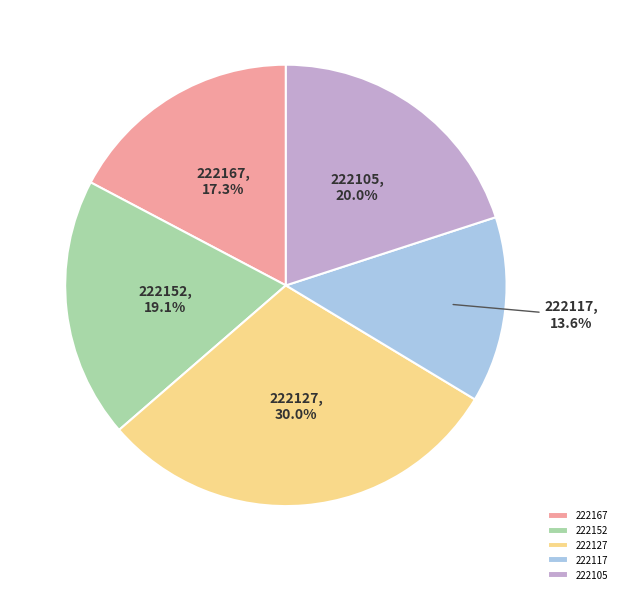

How many segments does this pie chart have?

5